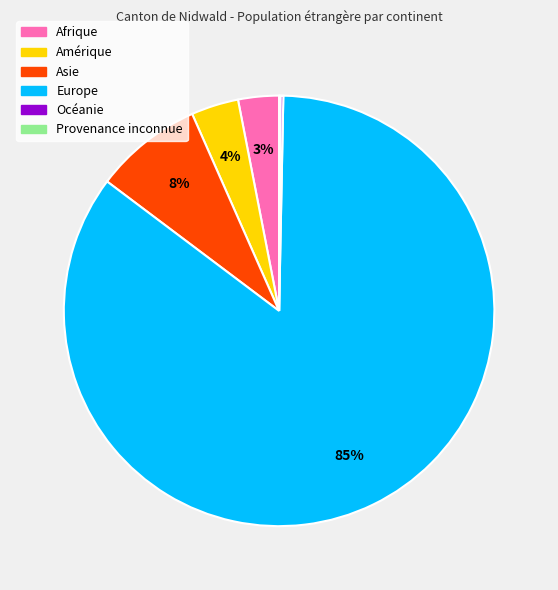

To the nearest percent, what percentage of the pie is Europe?

85%